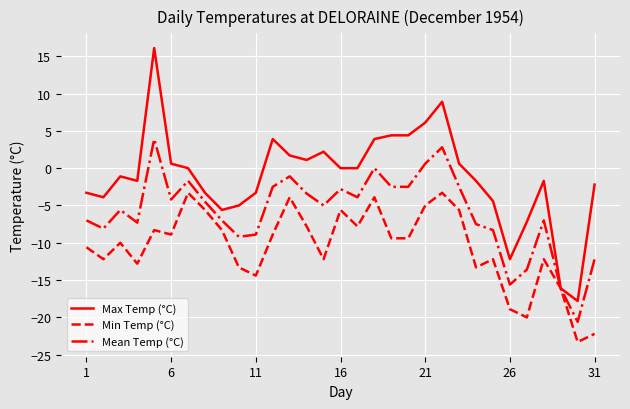

What is the average value of the Mean Temp (°C) series?

-5.9